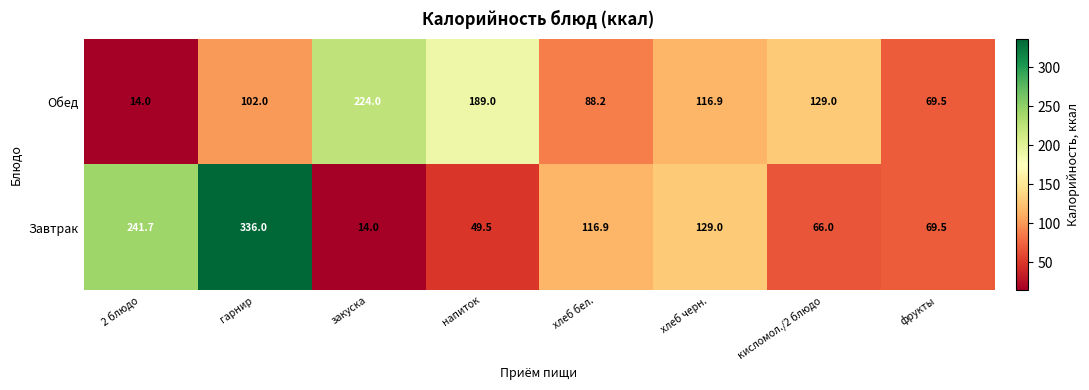

List the series in order of their peak value, lowest first.

Обед, Завтрак